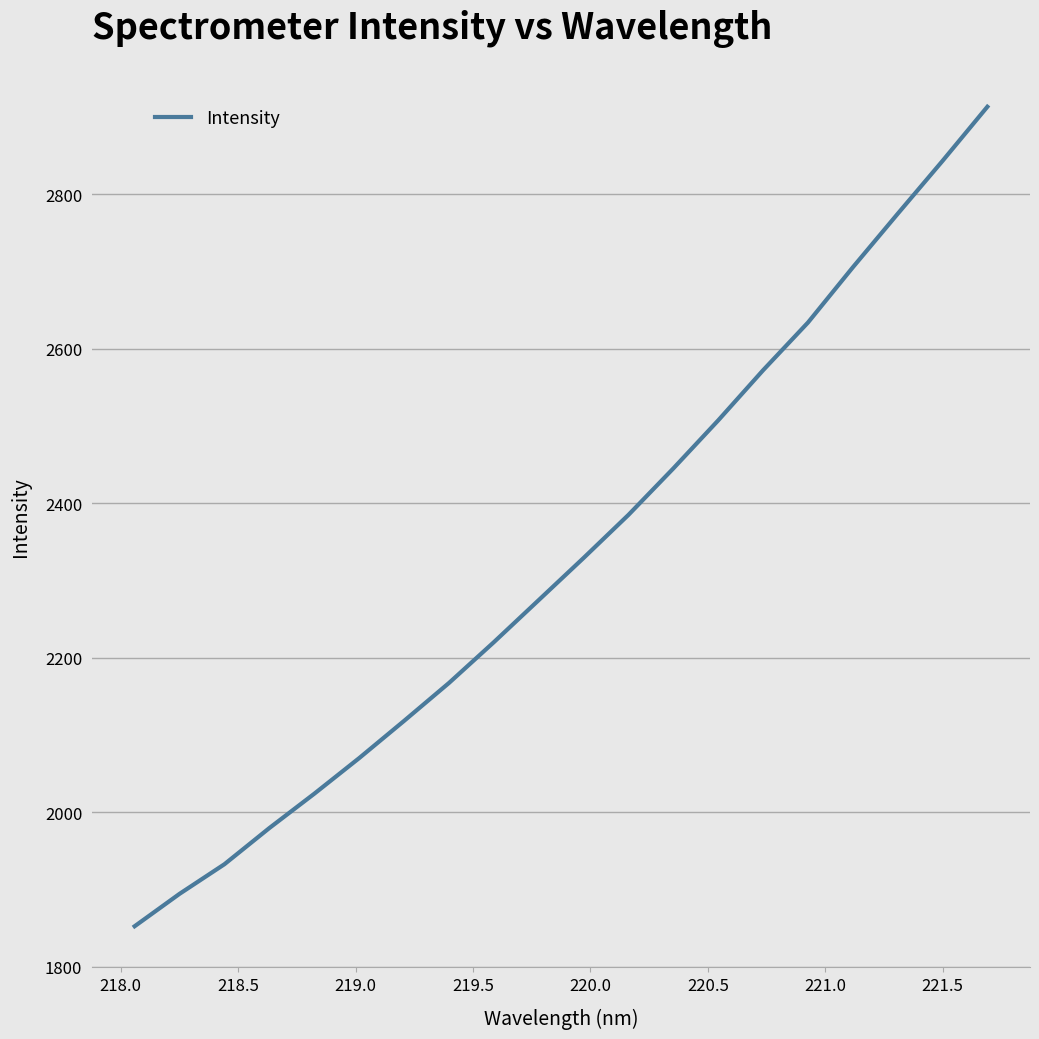

What is the difference between the maximum and minimum values?

1060.9